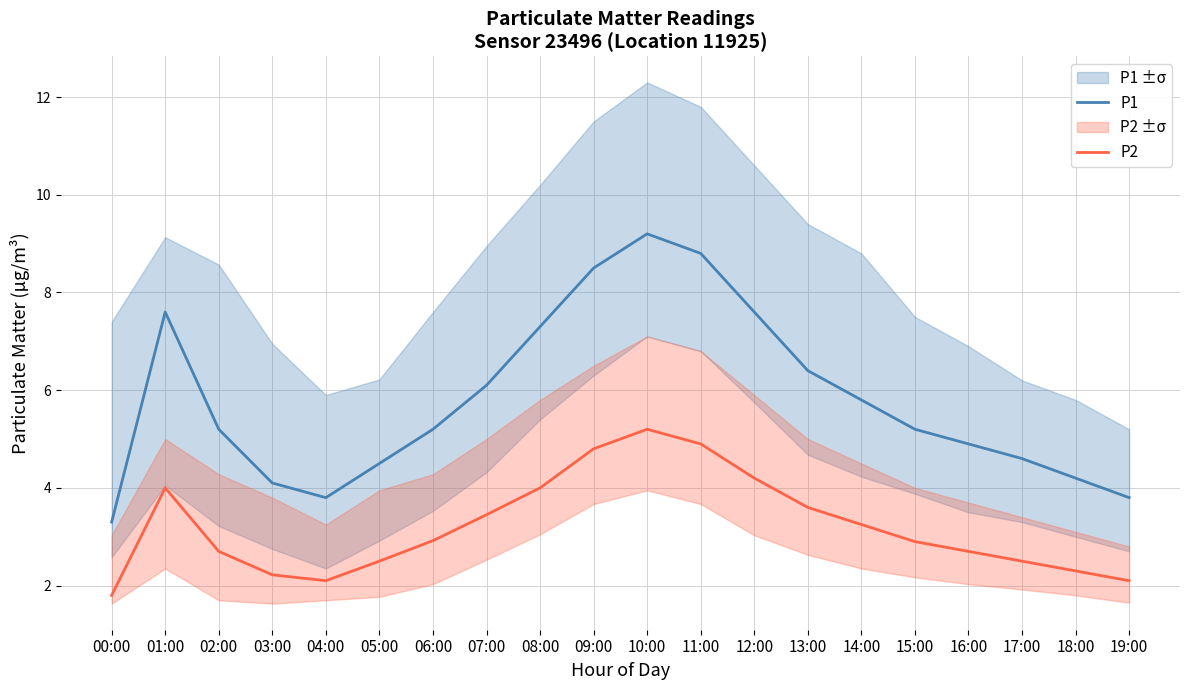

What are all the series names shown in the legend?

P1, P2